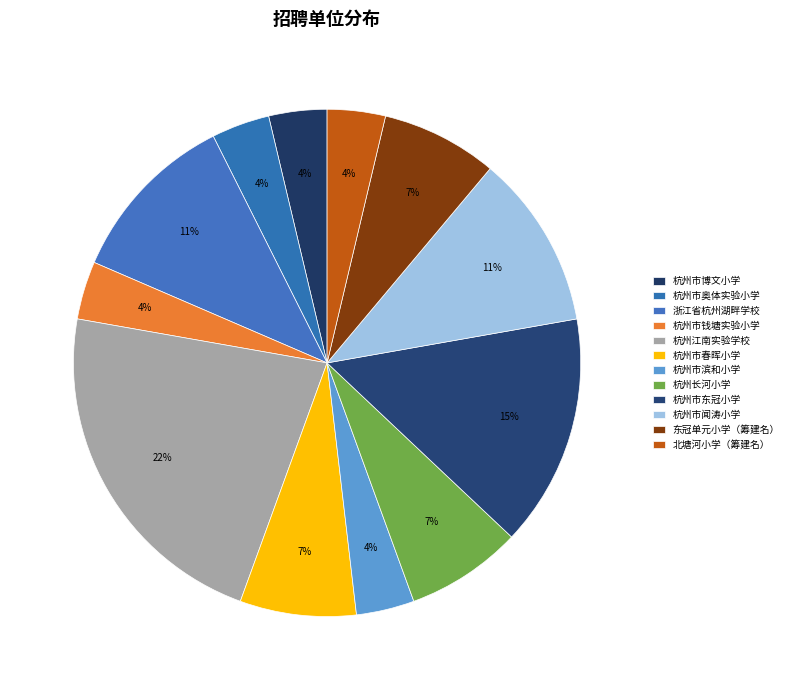

How many segments does this pie chart have?

12